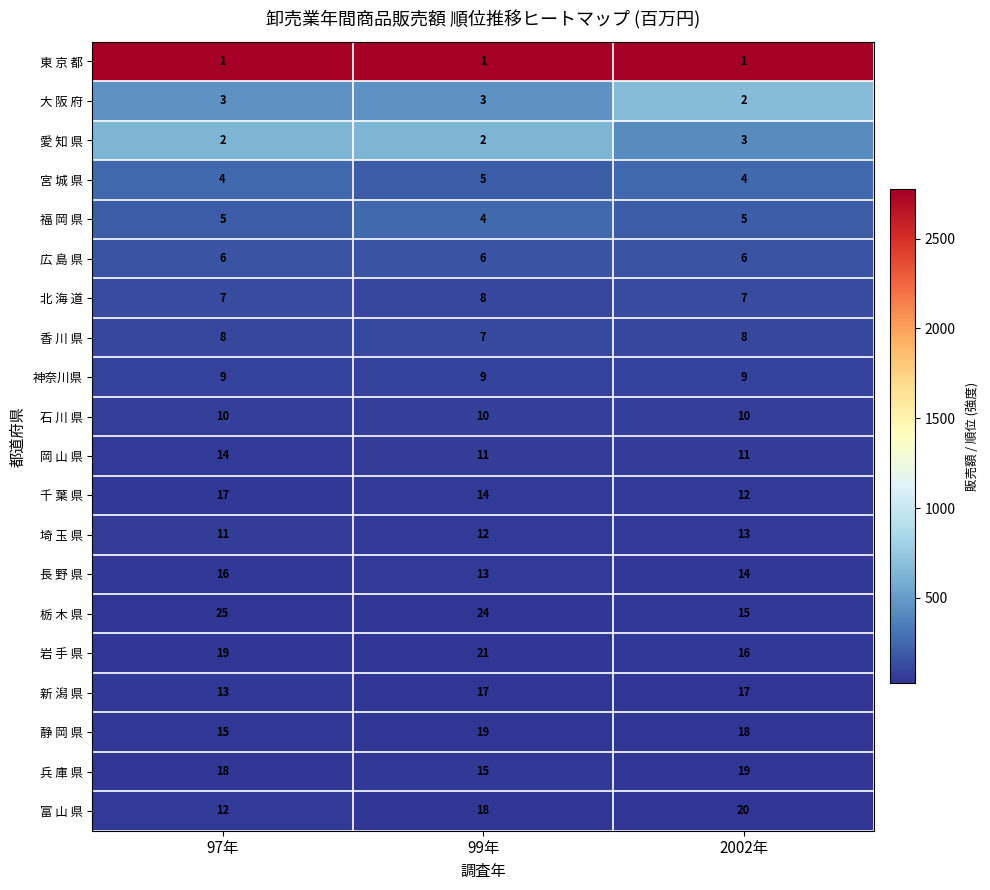

How many data points does each series have?

3